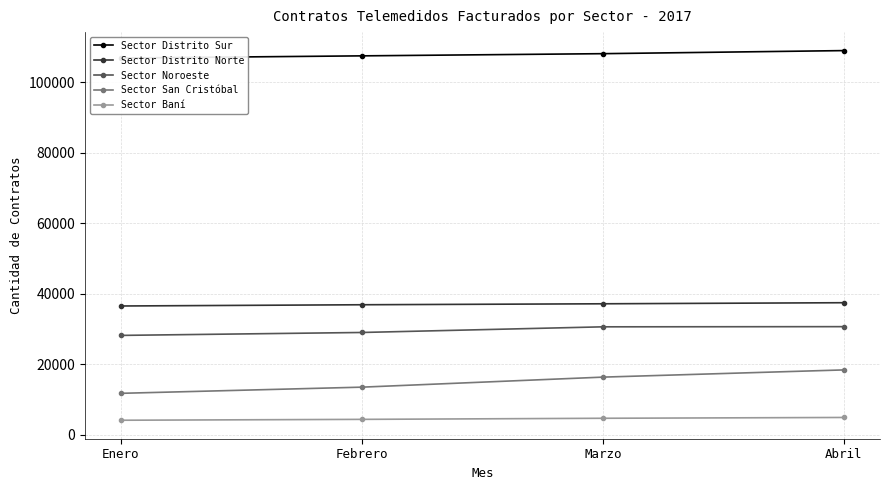

Which series has the widest spread of values?

Sector San Cristóbal